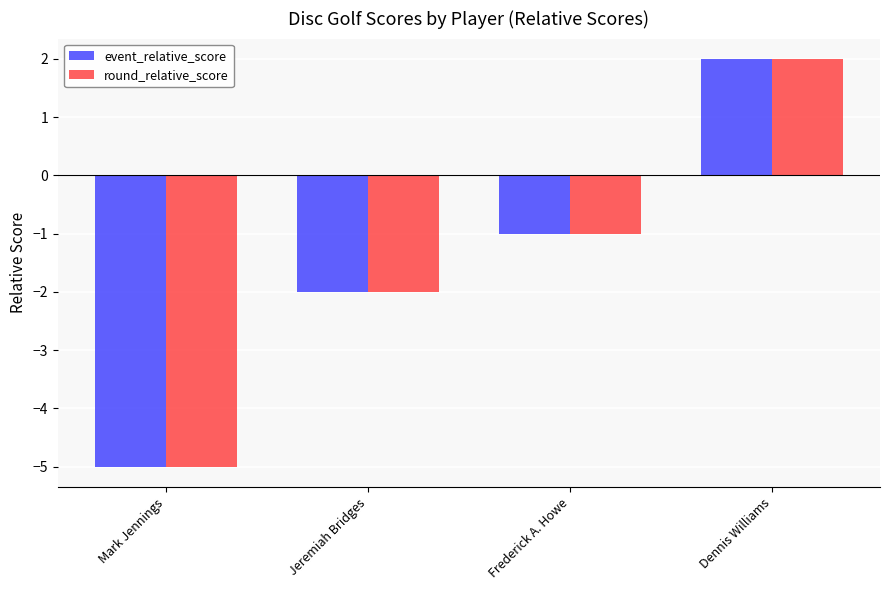

Which category has the lowest value across all series?

Mark Jennings